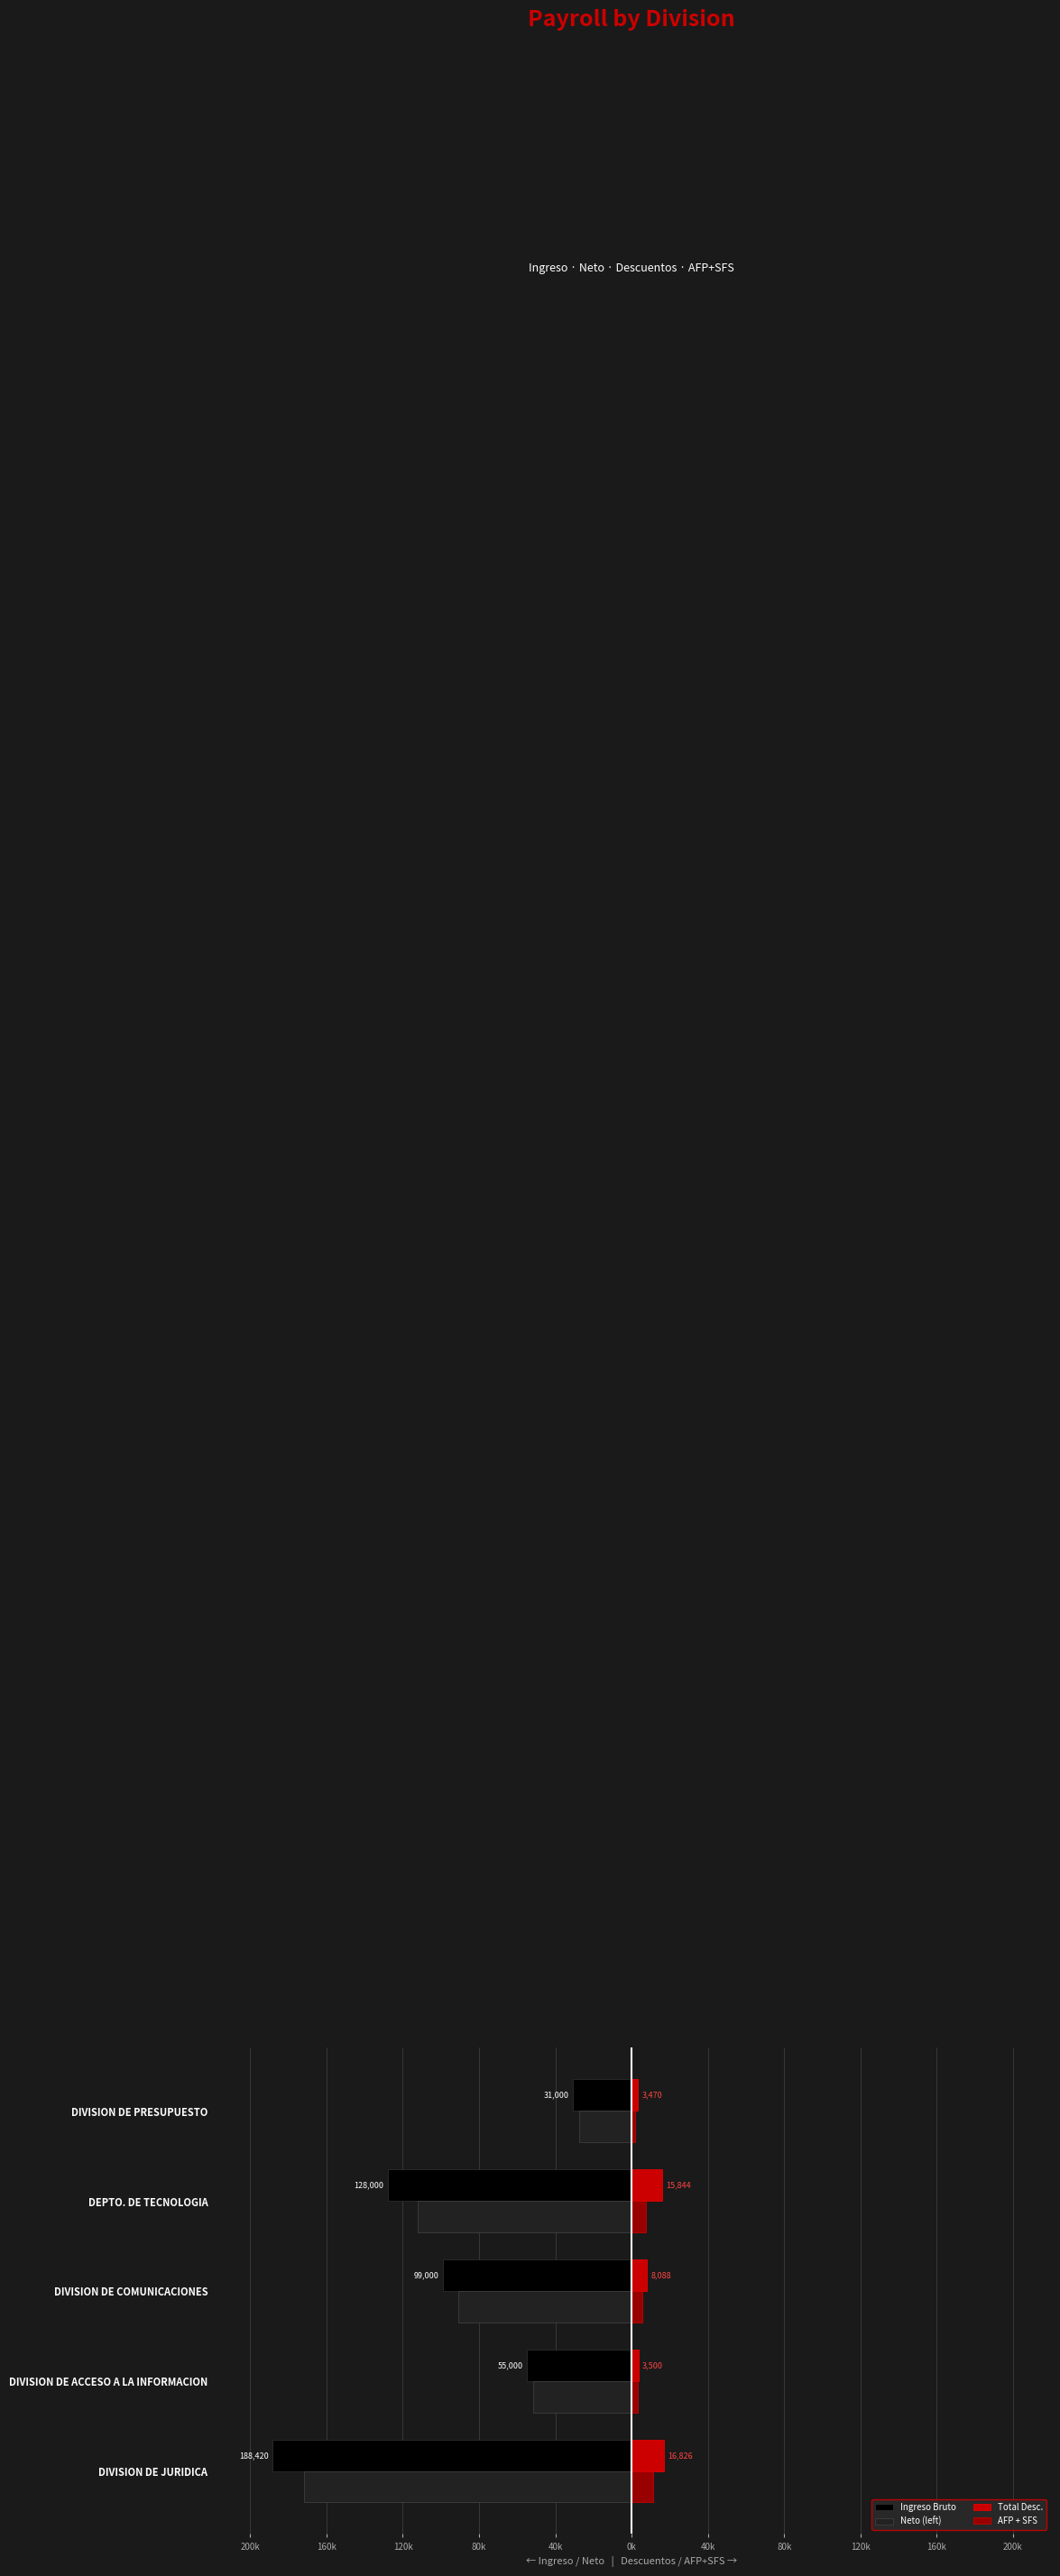

Which series has the largest range (max minus min)?

Ingreso Bruto